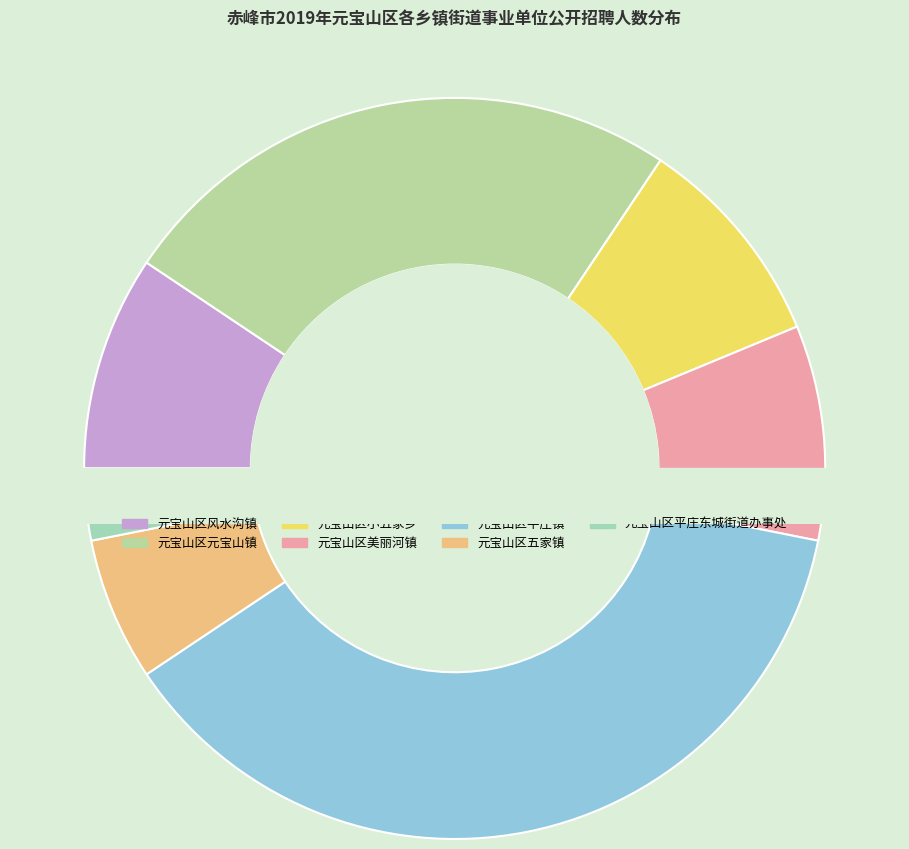

Between 元宝山区小五家乡 and 元宝山区平庄东城街道办事处, which is larger?

元宝山区小五家乡